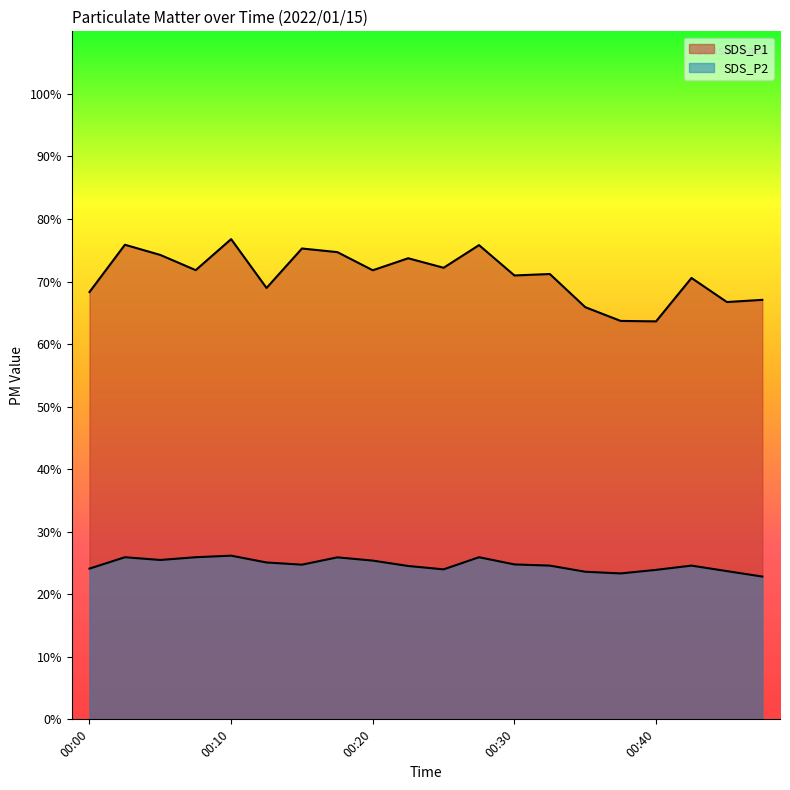

Which series changed the most between 00:10 and 00:23?

SDS_P1